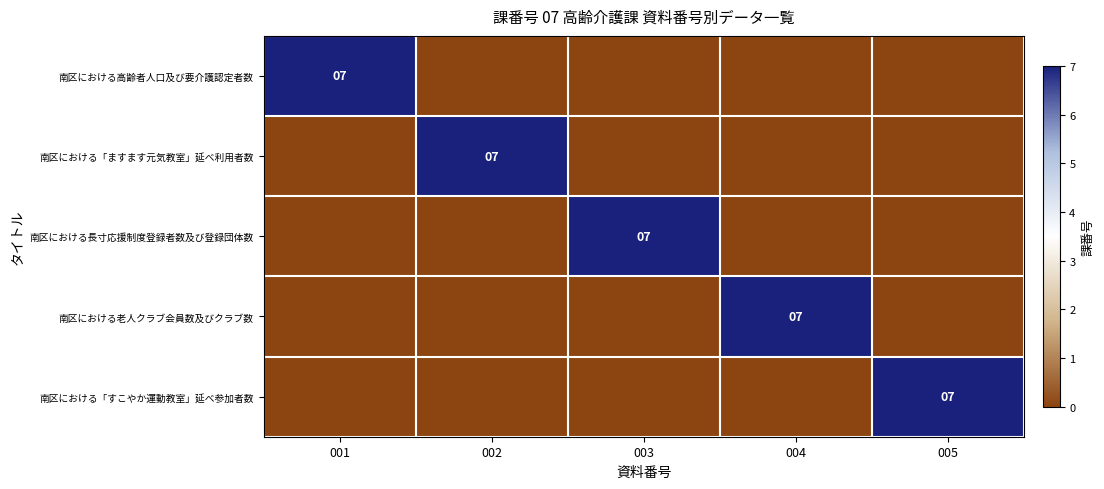

Is it true that 南区における長寸応援制度登録者数及び登録団体数 equals 7 at 003?

True